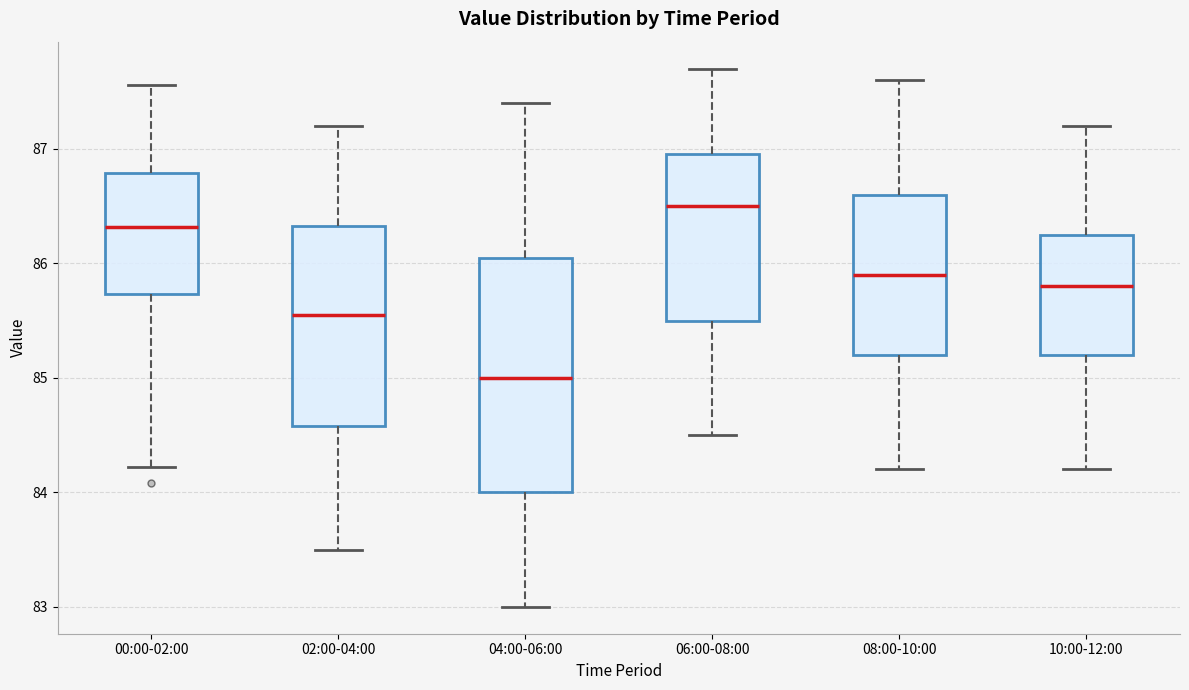

Reading left to right, transcribe this box plot: for each box, give where its median line is, the range the box spans, and where its two whiskers end, as read against the y-axis. The values are not printed on the chart, so give them approximately, as read against the axis.

00:00-02:00: median 86.3, box 85.7 to 86.8, whiskers 84.2 to 87.6
02:00-04:00: median 85.6, box 84.6 to 86.3, whiskers 83.5 to 87.2
04:00-06:00: median 85.0, box 84.0 to 86.1, whiskers 83.0 to 87.4
06:00-08:00: median 86.5, box 85.5 to 87.0, whiskers 84.5 to 87.7
08:00-10:00: median 85.9, box 85.2 to 86.6, whiskers 84.2 to 87.6
10:00-12:00: median 85.8, box 85.2 to 86.3, whiskers 84.2 to 87.2